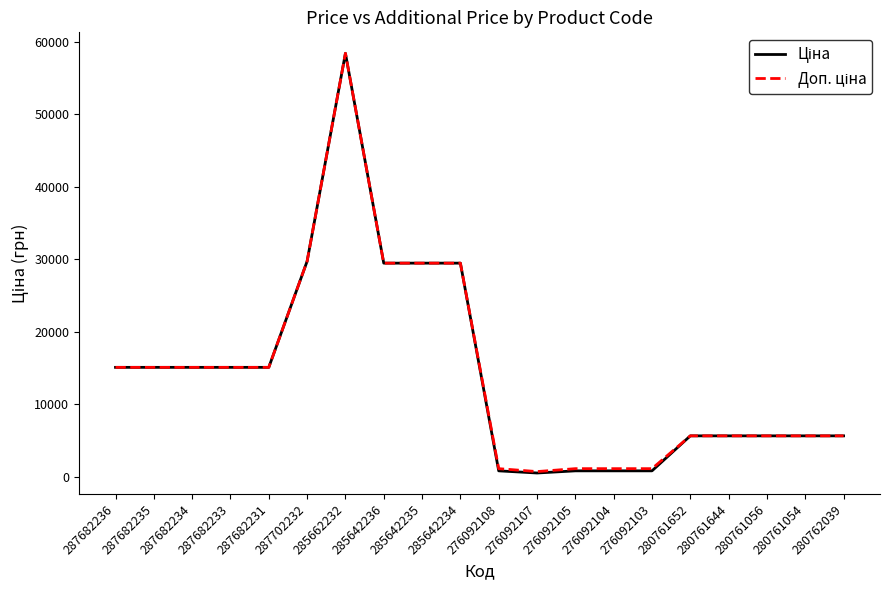

What is the greatest value displayed?

58426.5